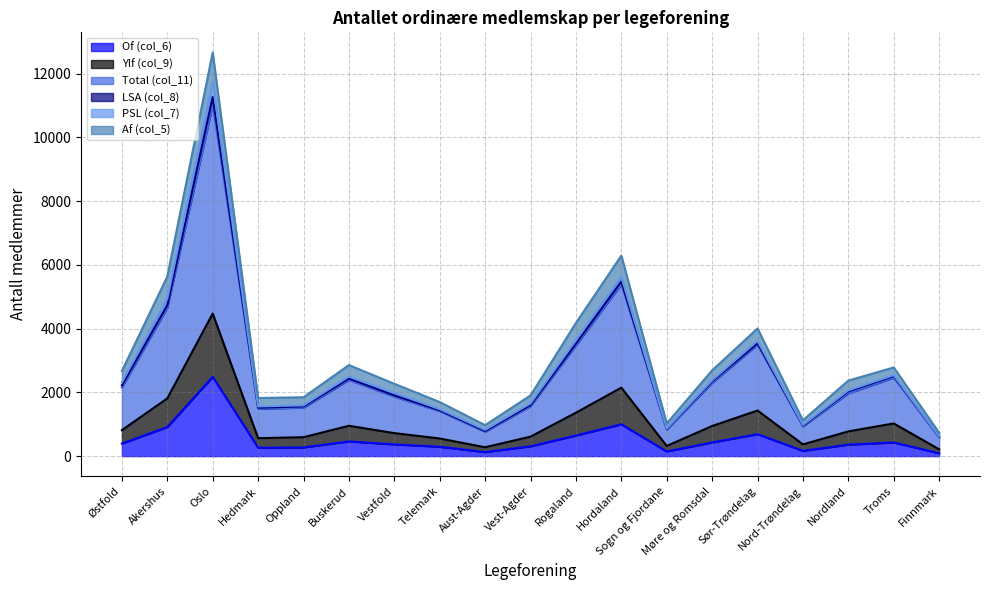

The Ylf (col_9) series shows 2397 at Sør-Trøndelag. True or false?

False